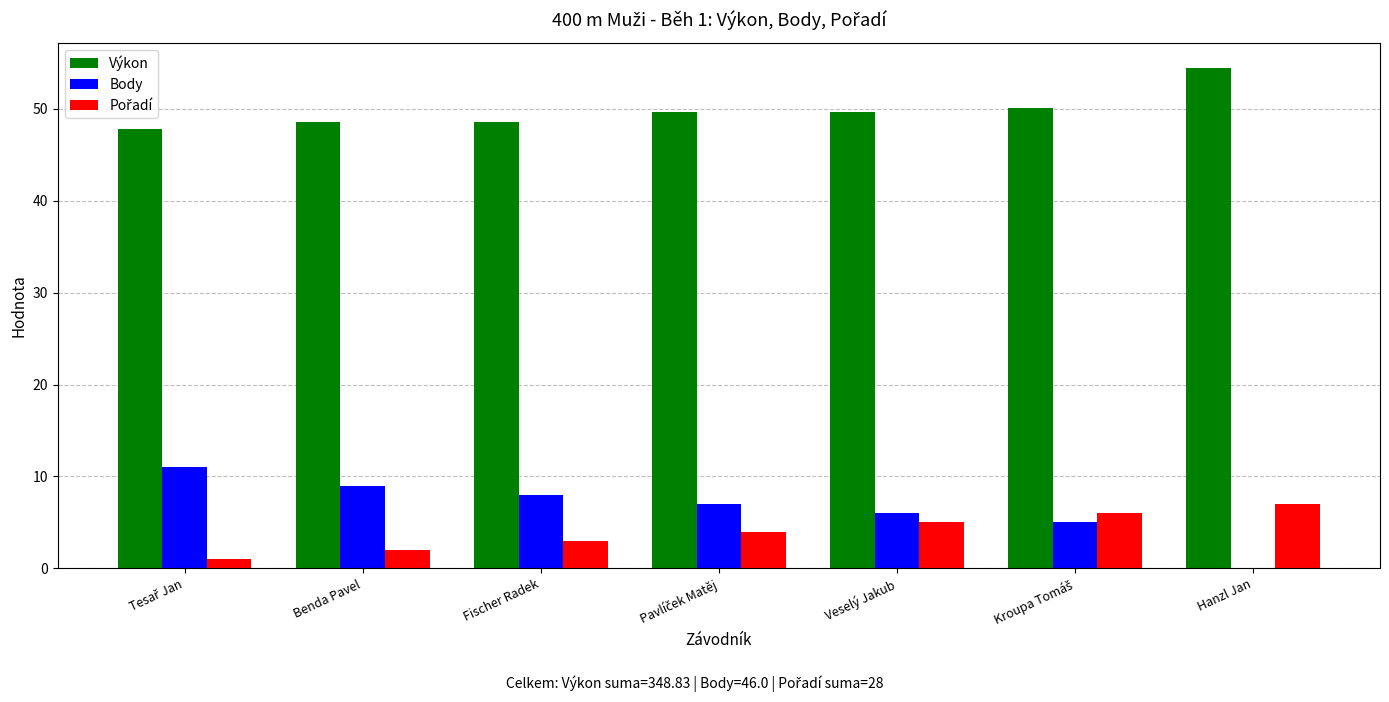

What is the total value across all series at Veselý Jakub?

60.7